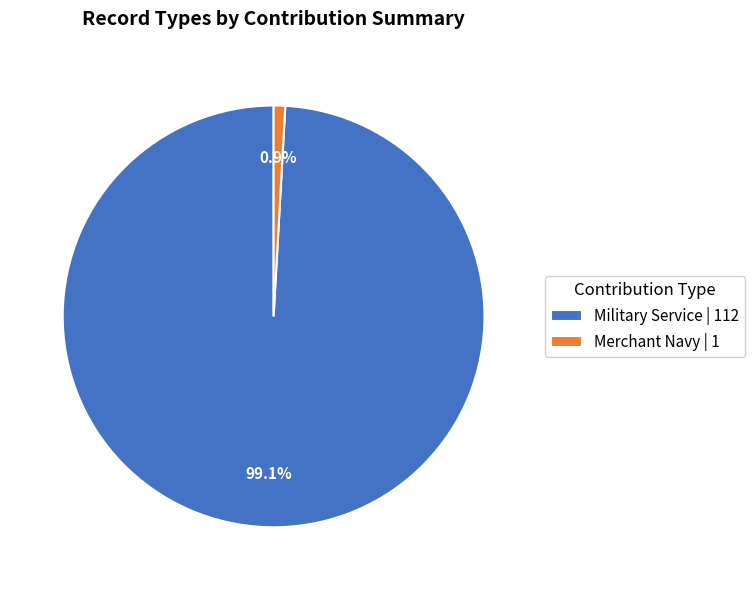

Rank the categories by value from lowest to highest.

Merchant Navy | 1, Military Service | 112